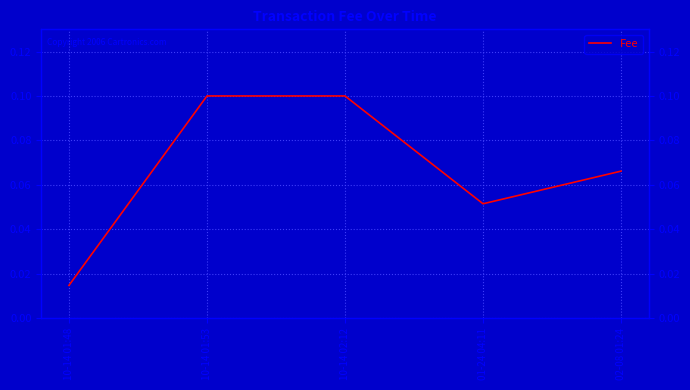

How many lines are shown in the chart?

1